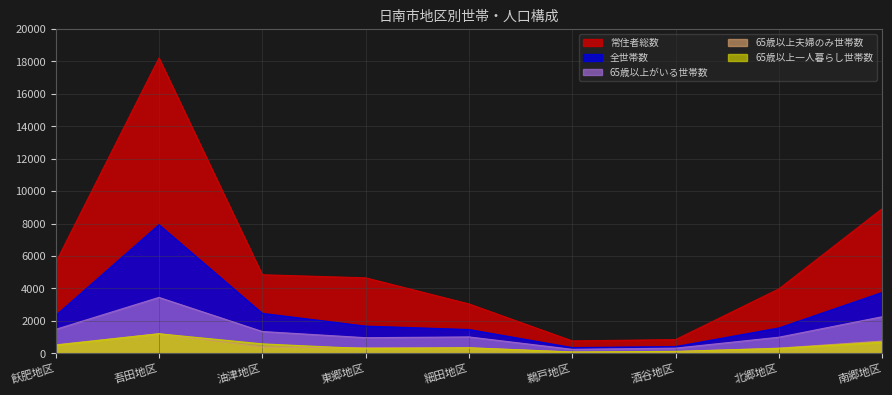

What is the label of the 1st point from the left?

飫肥地区